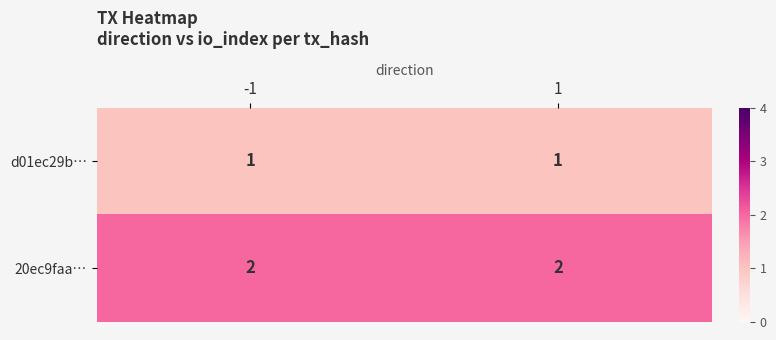

Which series has the largest total across all categories?

20ec9faa…